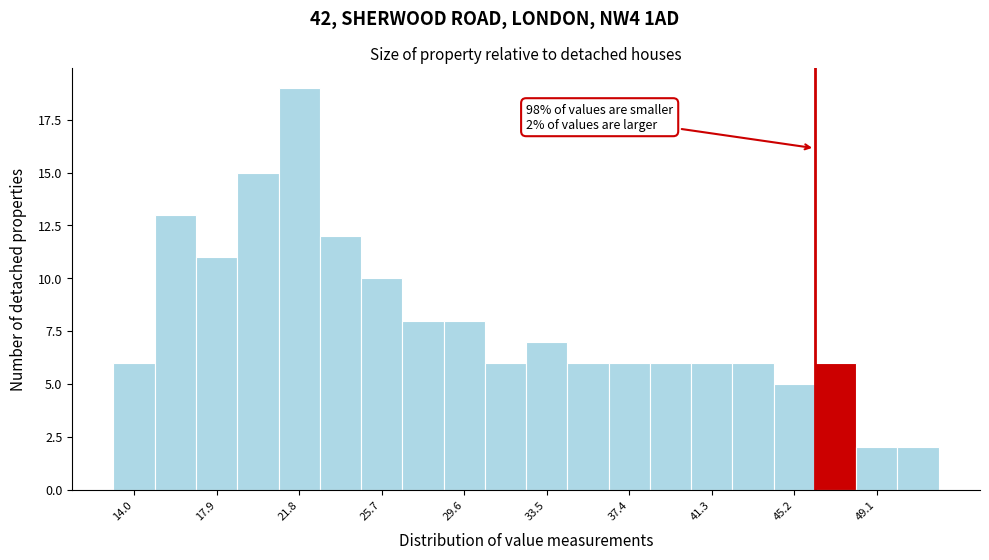

Read against the x-axis, roughly where is the centre of the tallest bar?

22.0